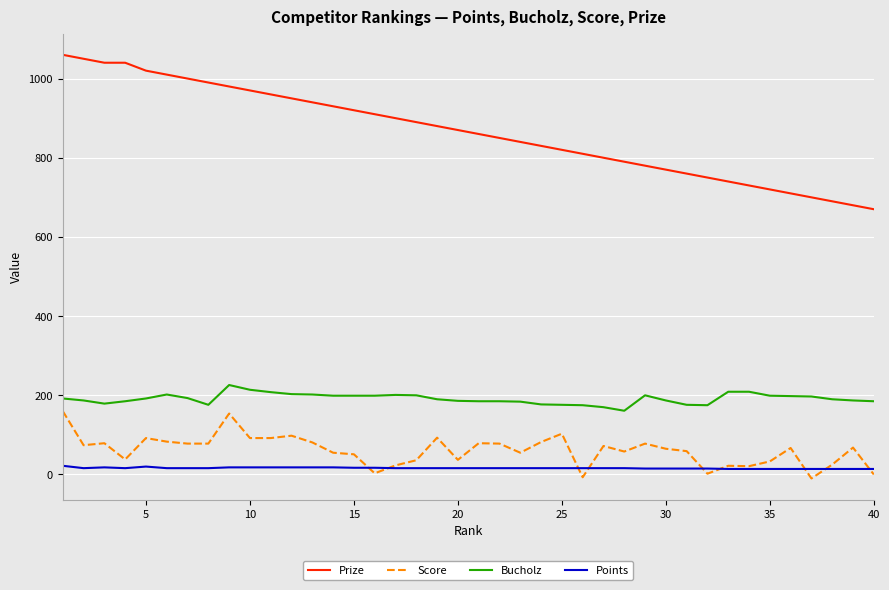

True or false: Points and Prize cross at least once.

False